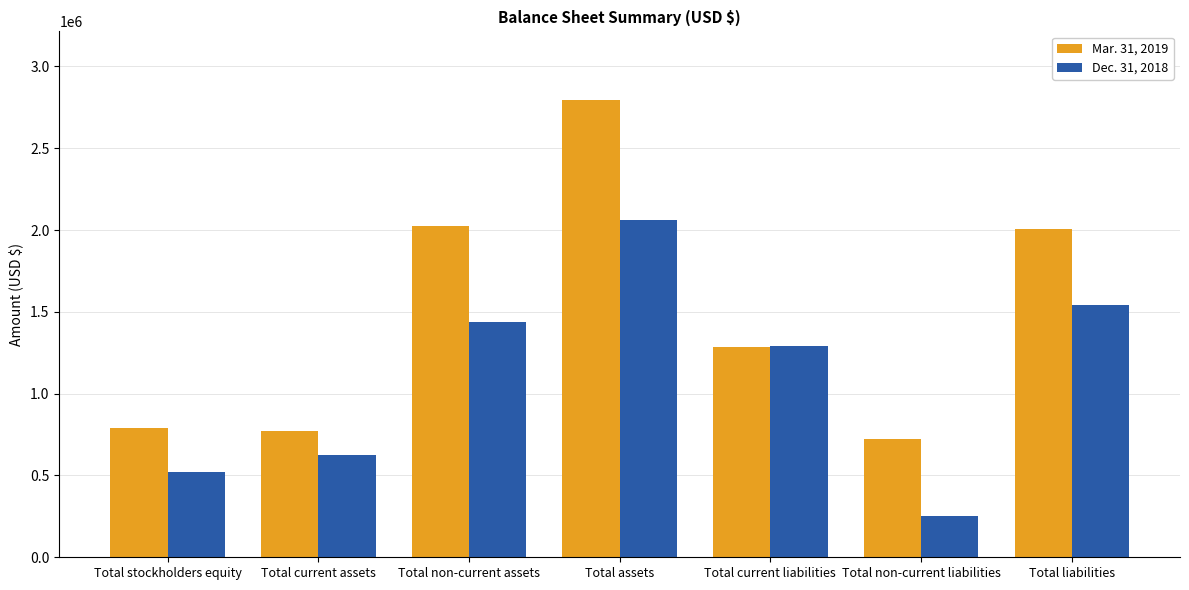

What is the average value of the Mar. 31, 2019 series?

1484151